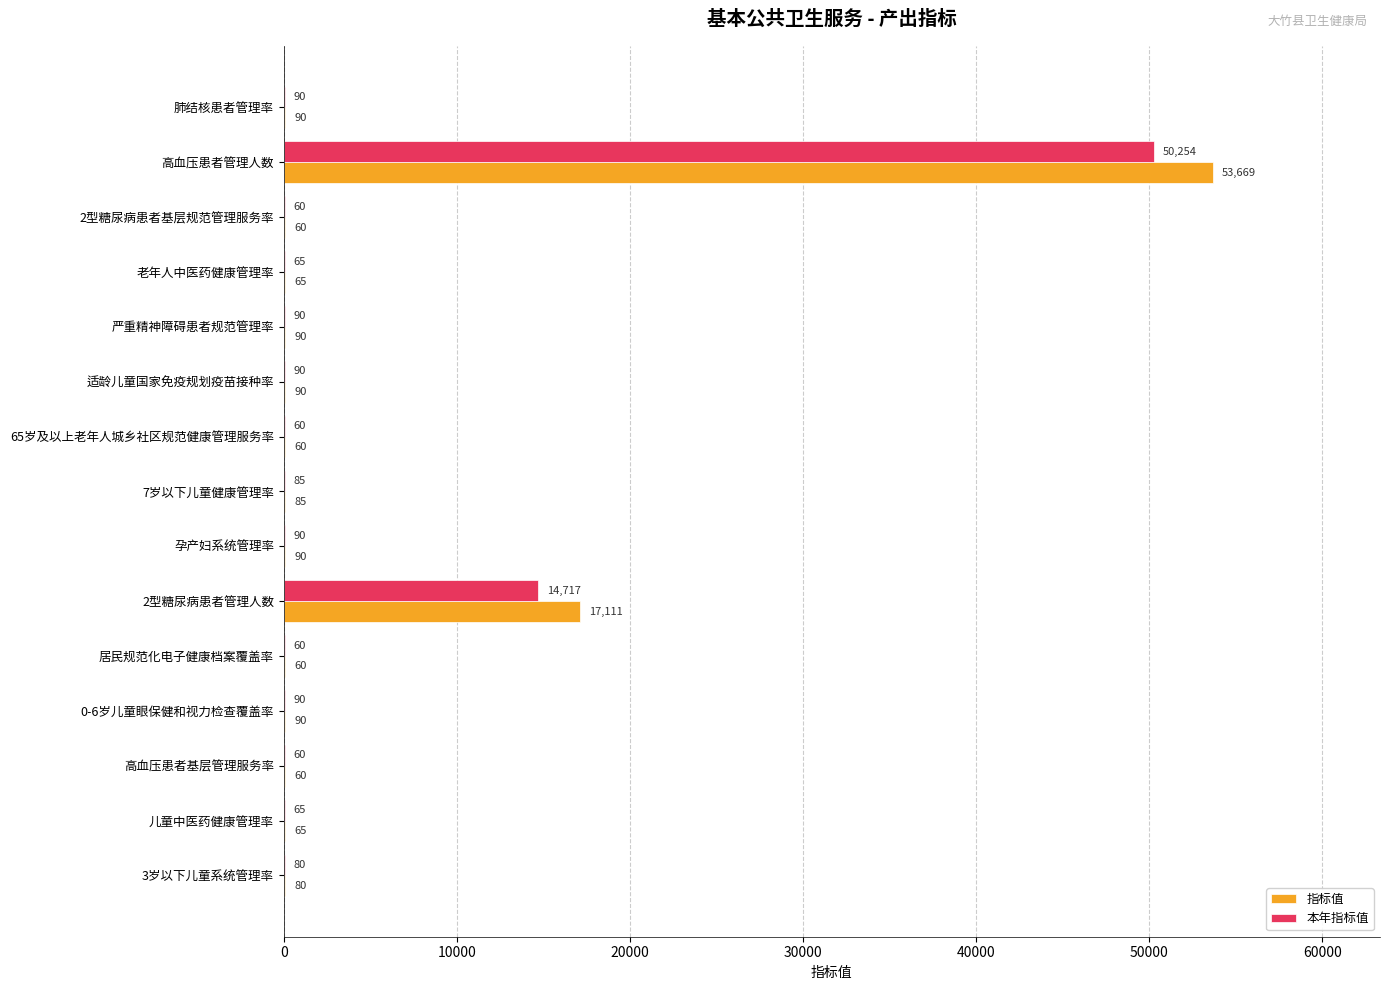

Which category has the highest value in the 指标值 series?

高血压患者管理人数